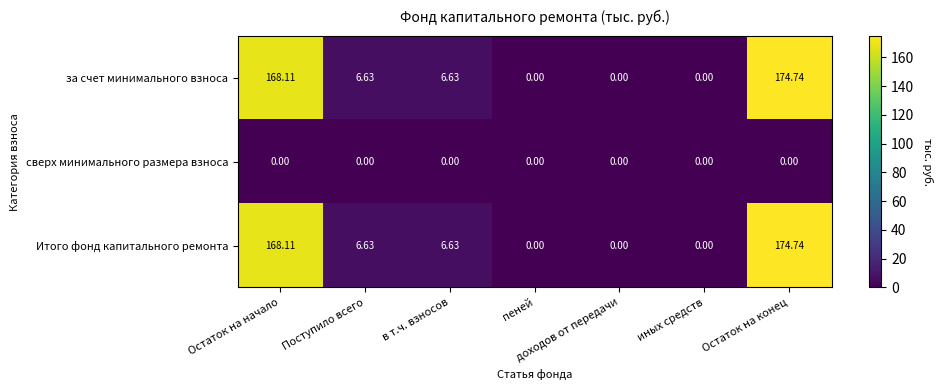

Where does the Итого фонд капитального ремонта series first go above 6?

Остаток на начало